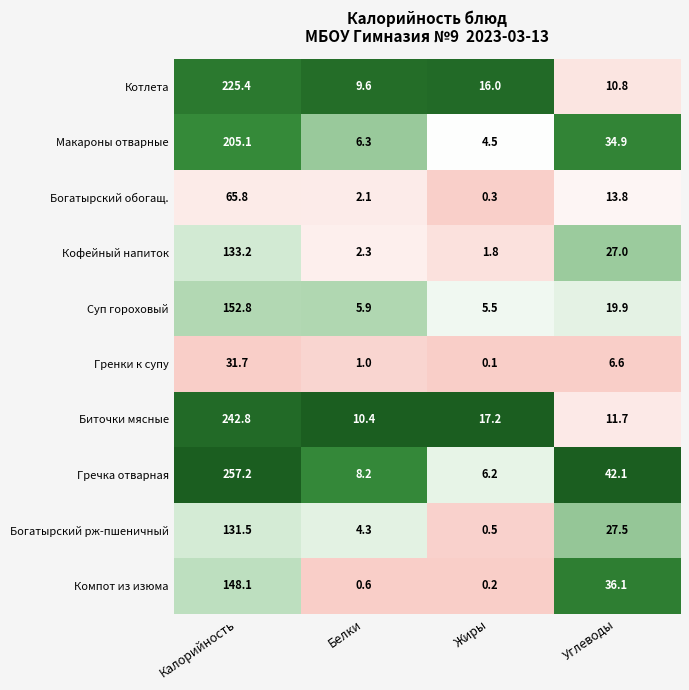

What is the average value of the Гречка отварная series?

78.4